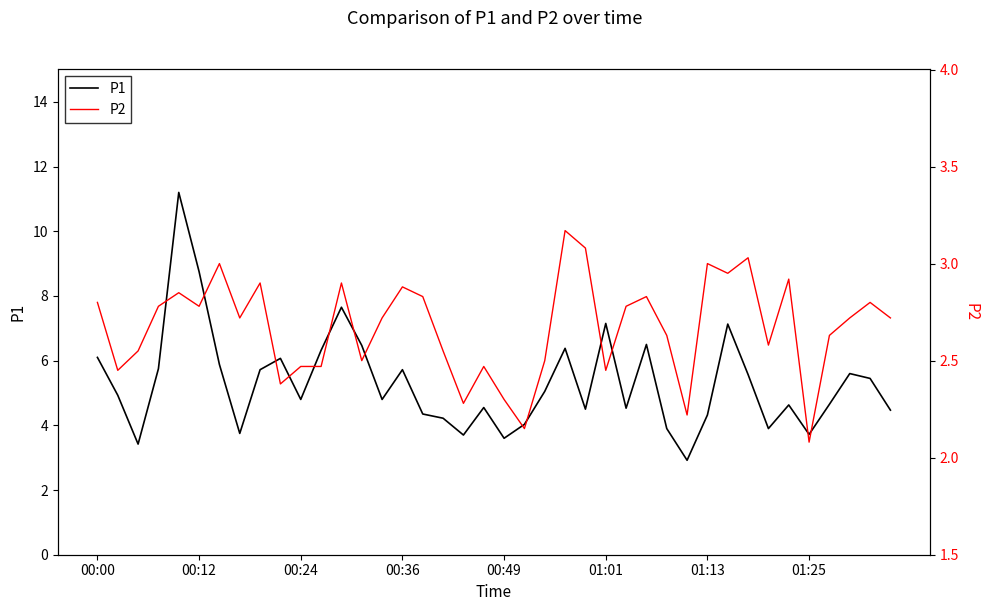

The P2 series shows 1.9 at 01:13. True or false?

False